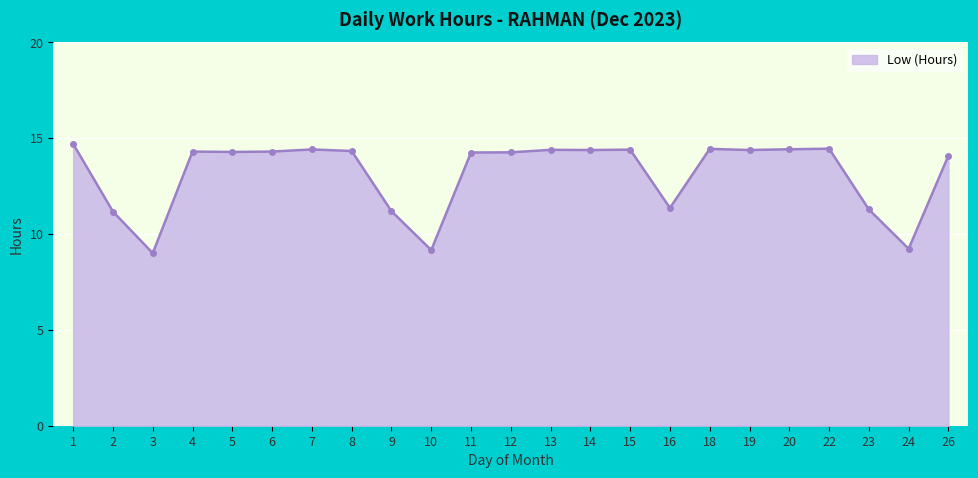

What is the smallest value displayed?

9.0